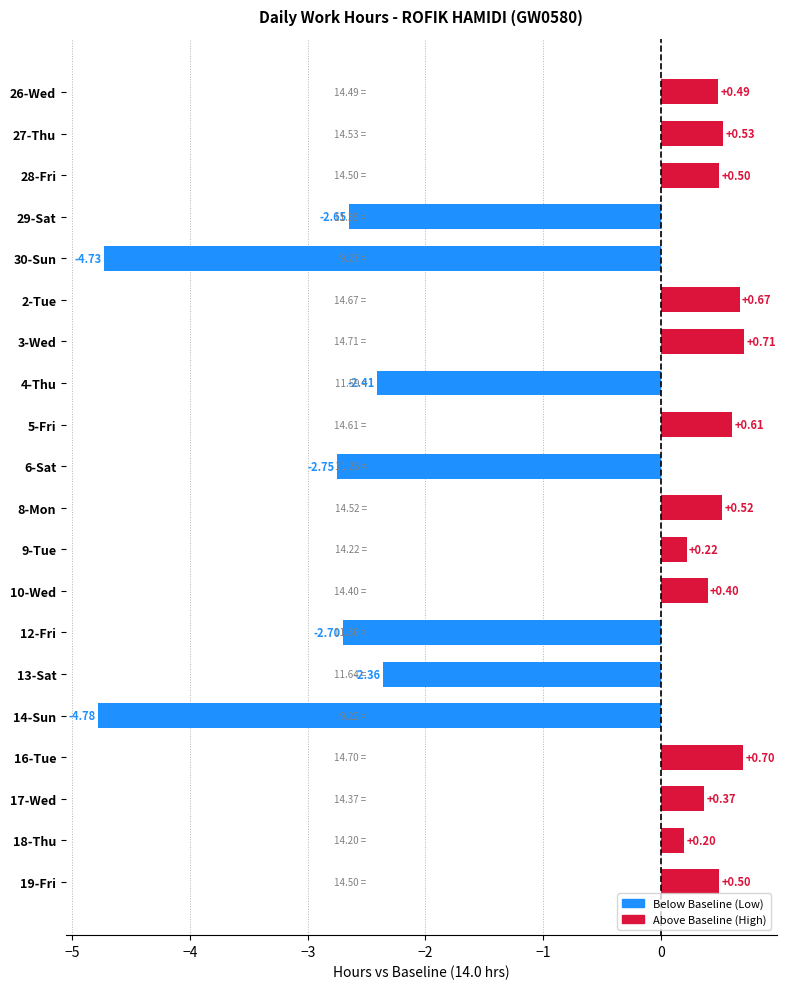

What is the average value?

-0.8